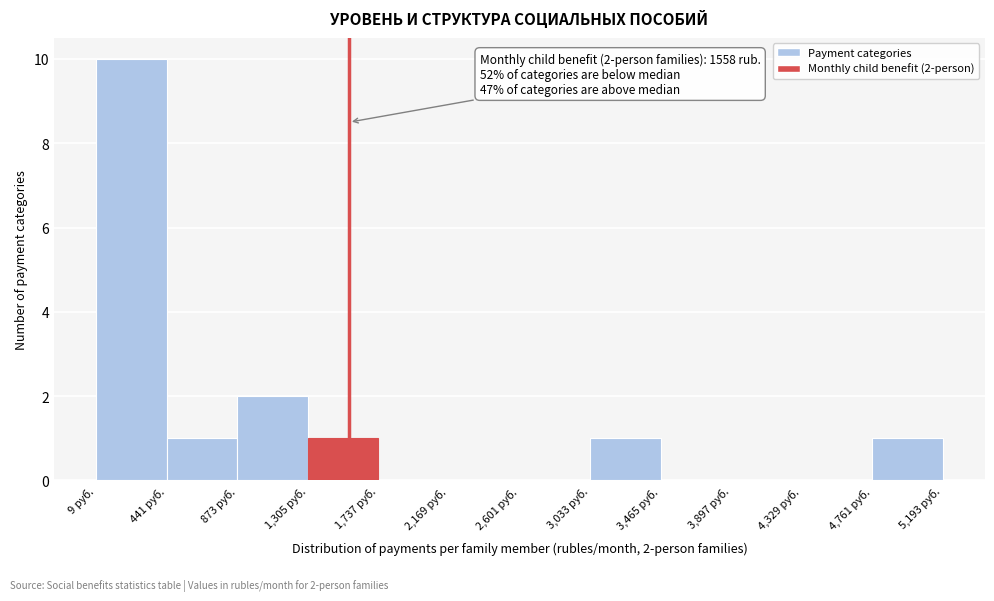

Over which range of the x-axis is the bar tallest?

0 to 450